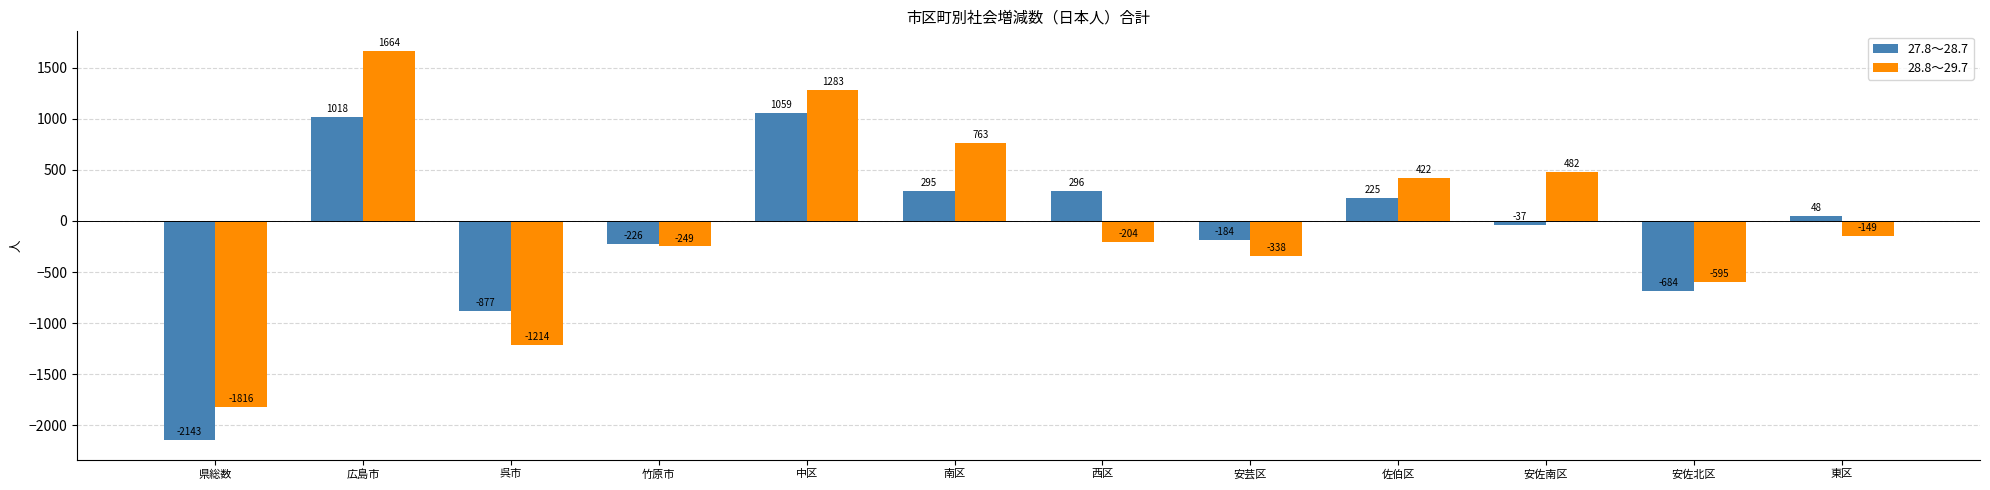

Rank the series by their average value, from lowest to highest.

27.8～28.7, 28.8～29.7